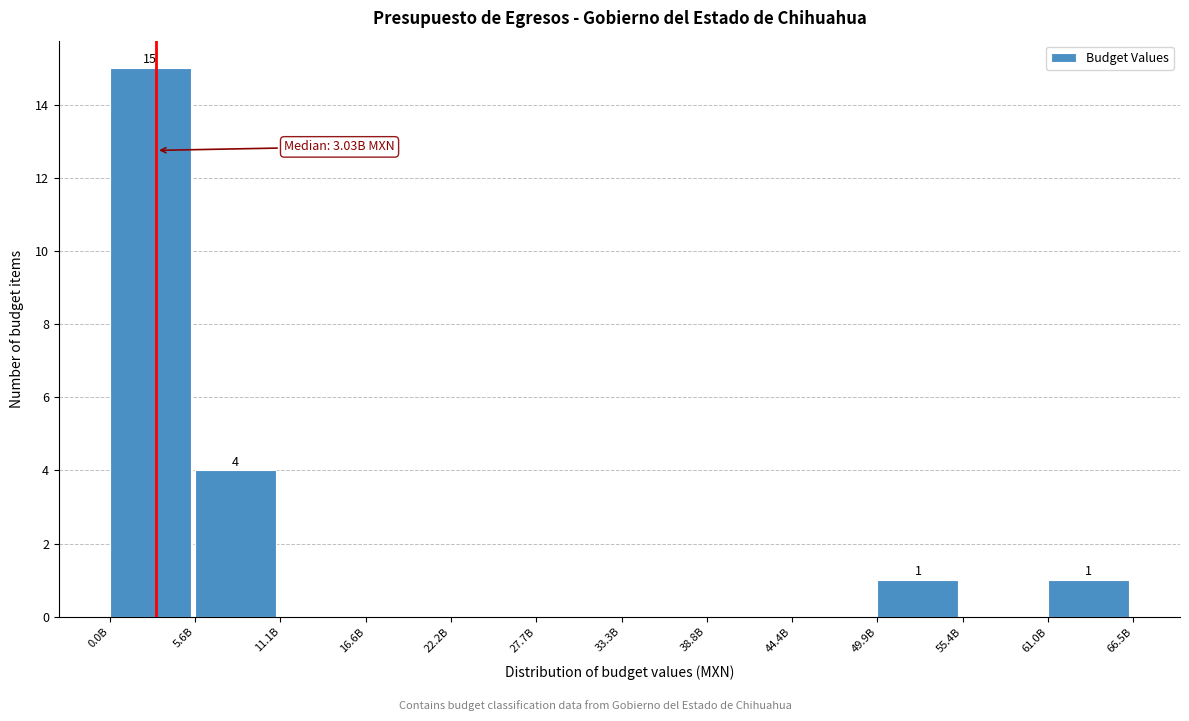

Reading left to right, list all the values displayed in this chart.

0.0B=15	5.6B=4	11.1B=0	16.6B=0	22.2B=0	27.7B=0	33.3B=0	38.8B=0	44.4B=0	49.9B=1	55.4B=0	61.0B=1